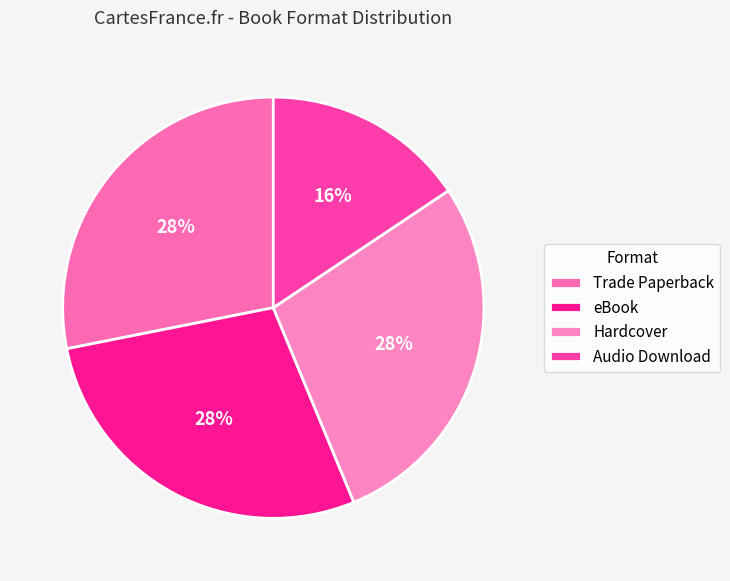

To the nearest percent, what is the difference between the largest and smallest slice percentages?

12%